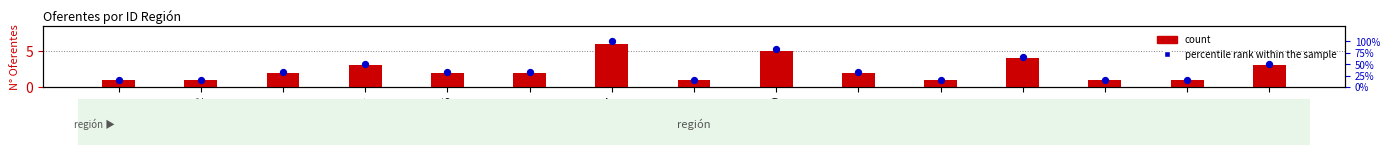

Is the value of count at 14 greater than the value of percentile rank within the sample at 10?

No